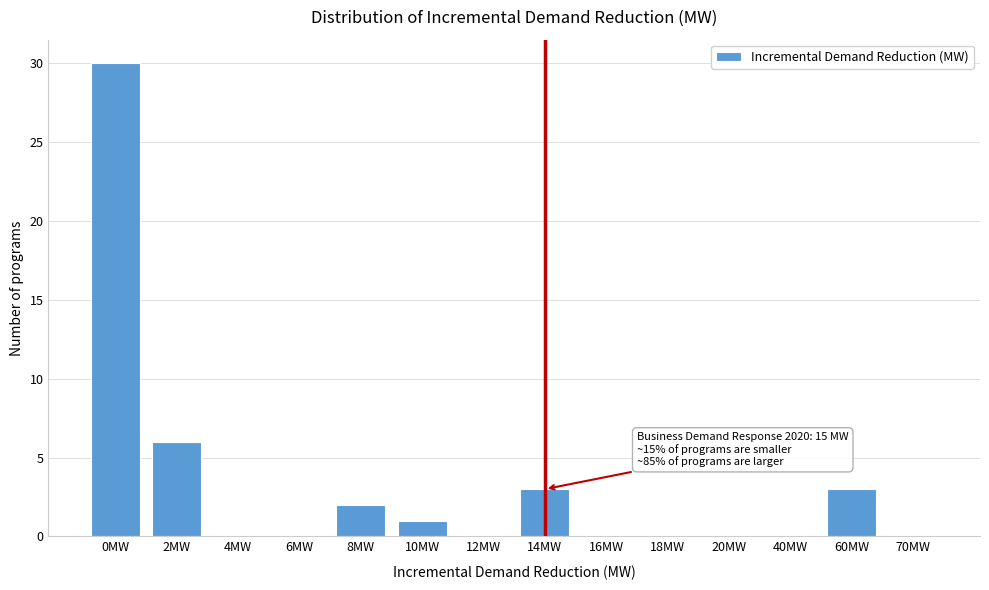

Reading left to right, extract all data points from this chart.

0MW=30	2MW=6	4MW=0	6MW=0	8MW=2	10MW=1	12MW=0	14MW=3	16MW=0	18MW=0	20MW=0	40MW=0	60MW=3	70MW=0